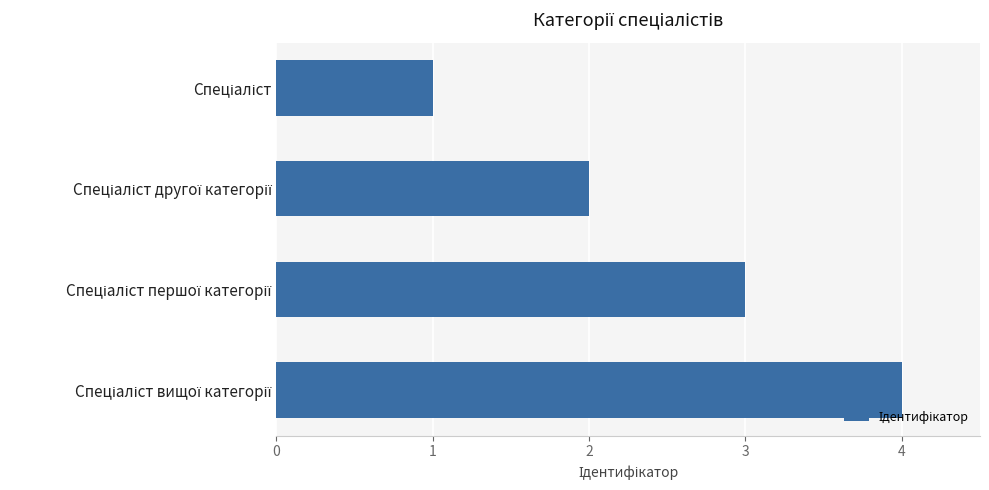

Are the bars grouped side by side (vs. stacked)?

No